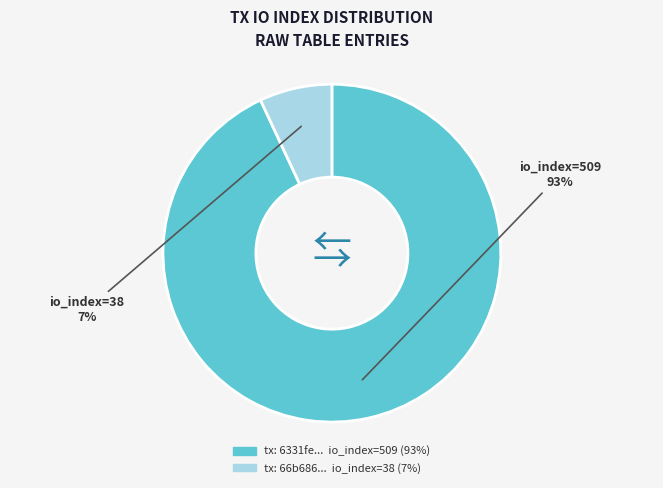

How many segments does this pie chart have?

2